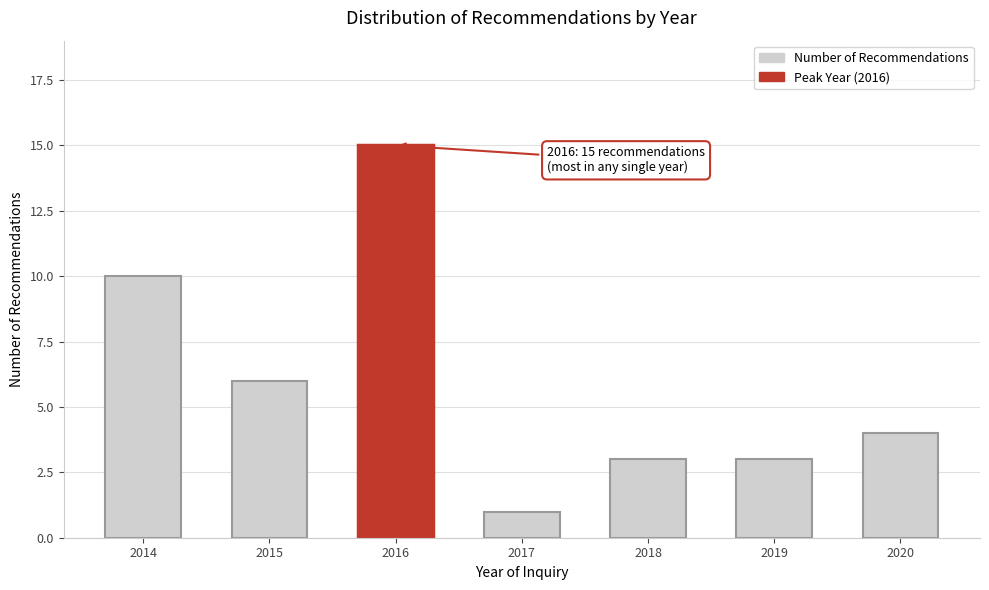

Reading left to right, extract all data points from this chart.

2014=10	2015=6	2016=15	2017=1	2018=3	2019=3	2020=4